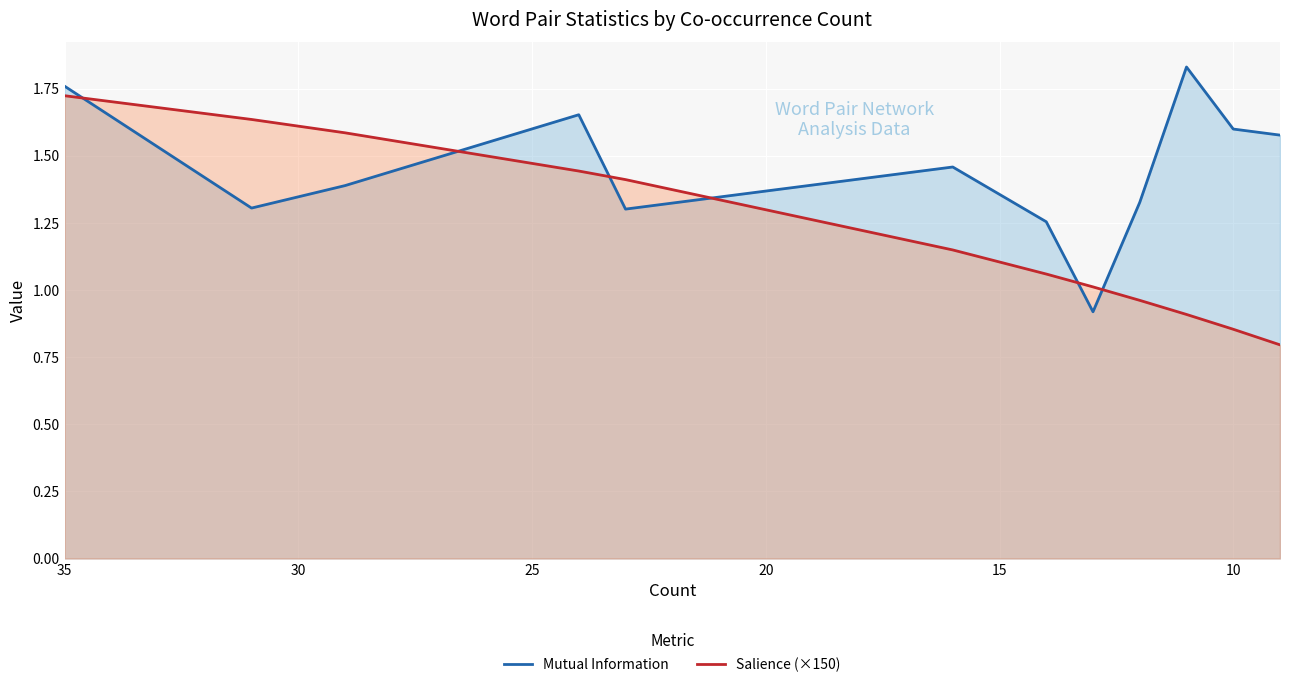

What is the difference between the maximum and minimum values in the Salience (×150) series?

0.9